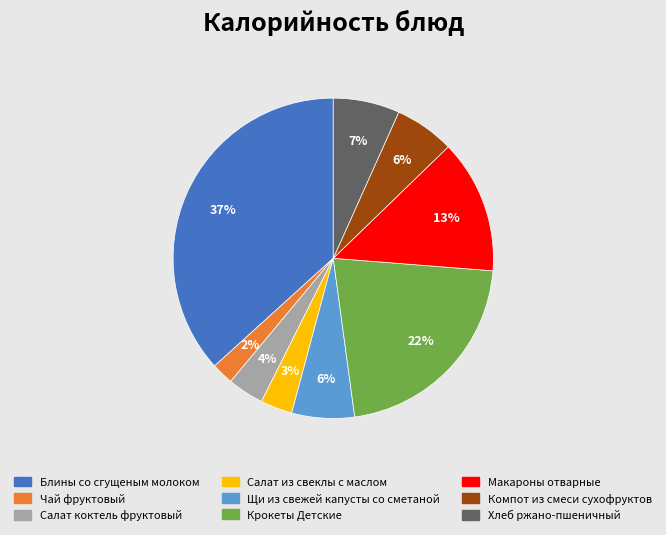

True or false: Хлеб ржано-пшеничный accounts for 14% of the total.

False